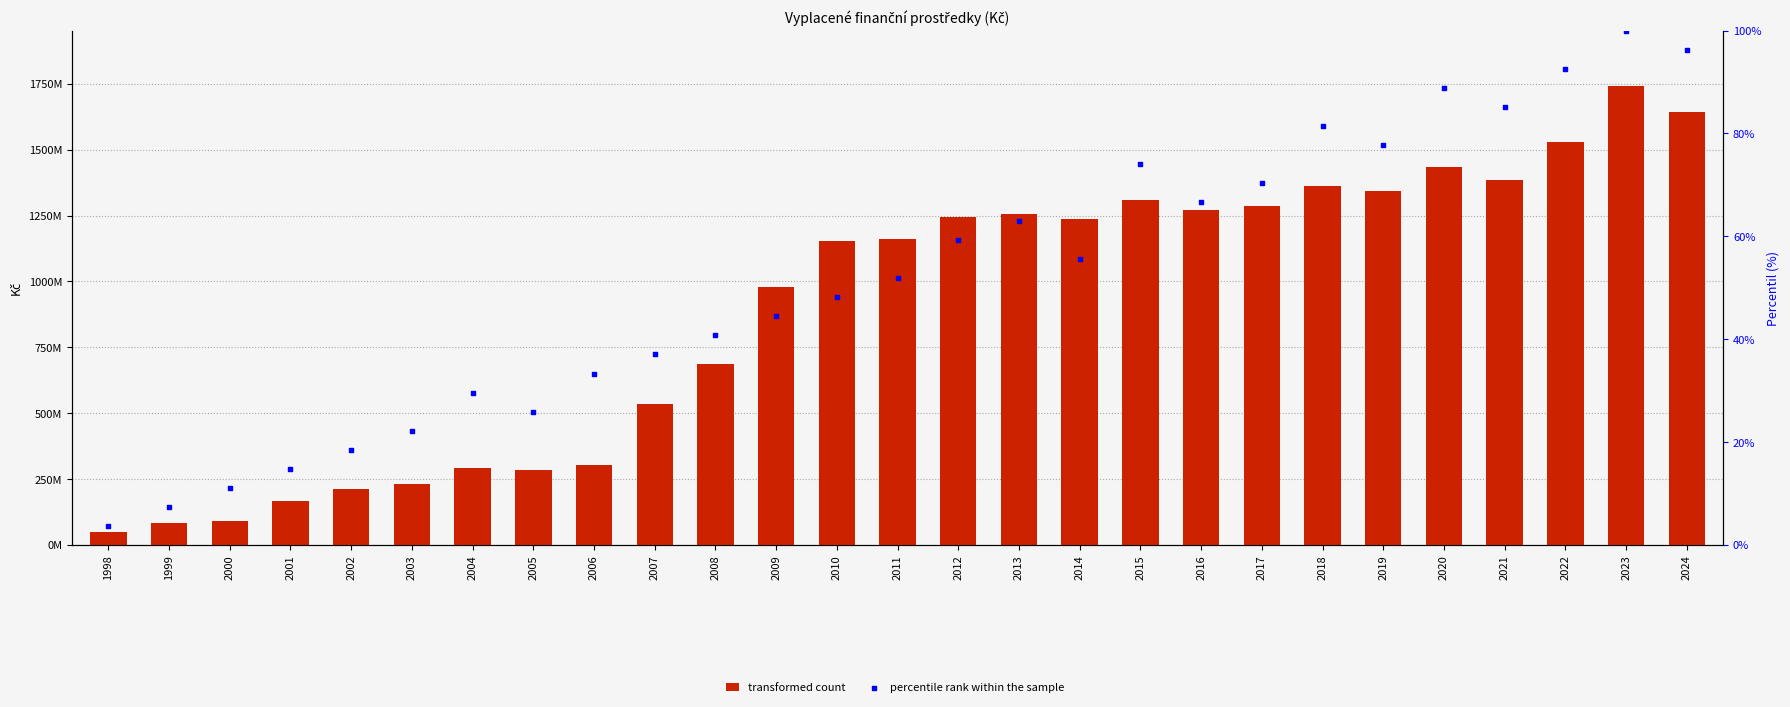

At which category is the sum across all series the highest?

2023